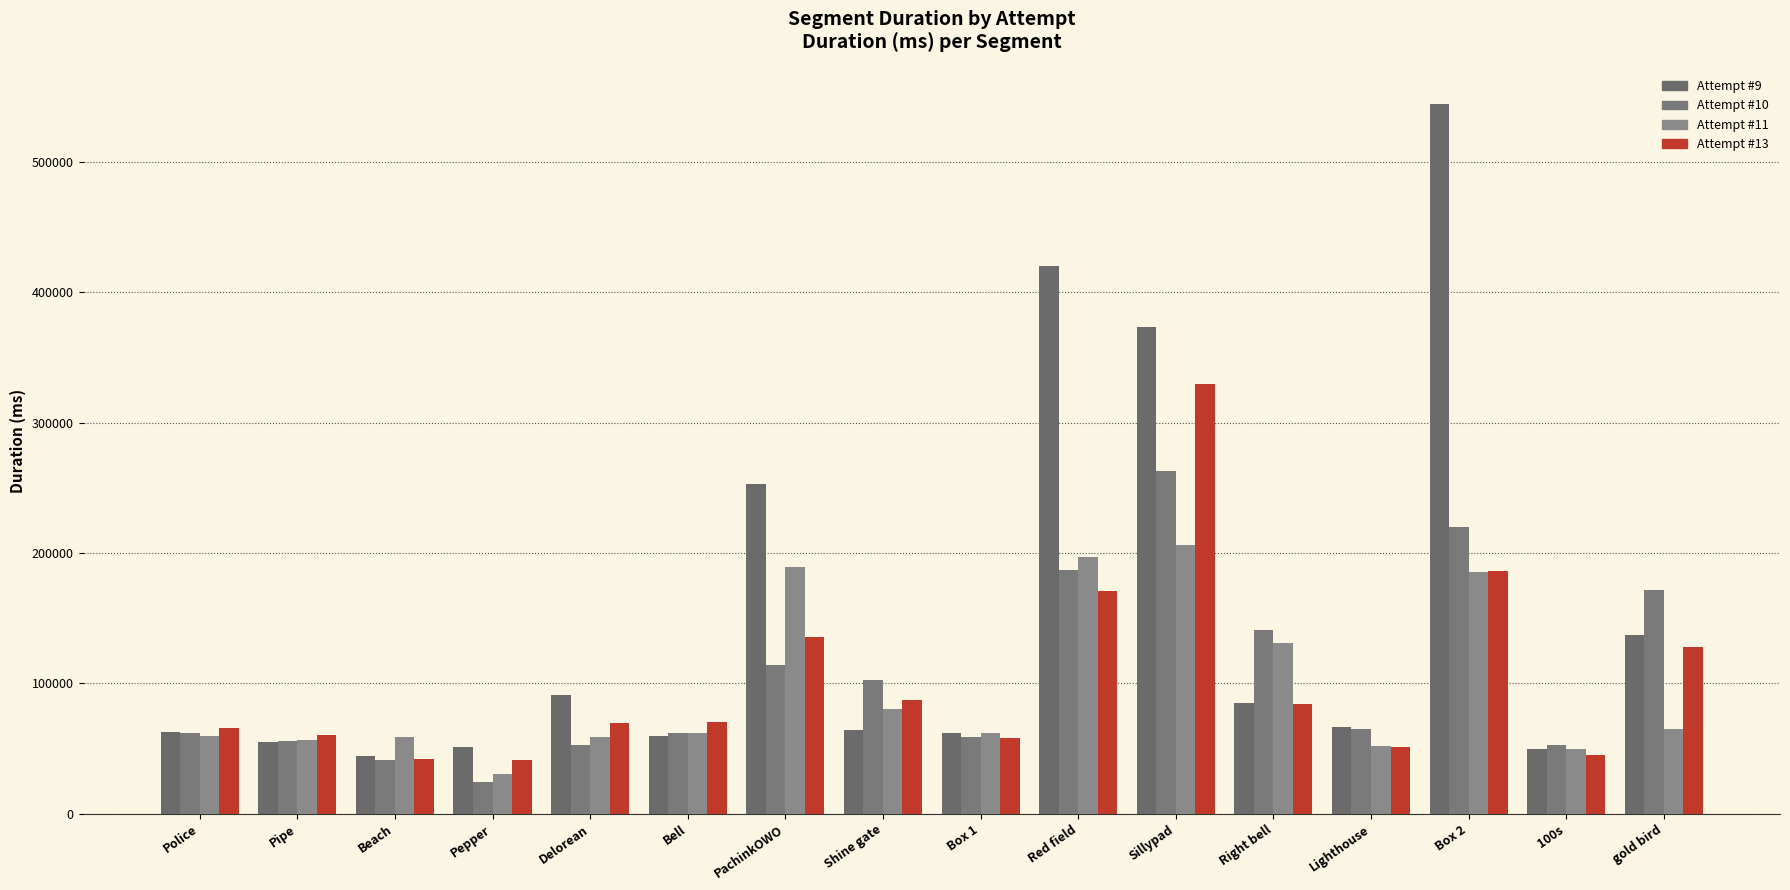

Which series has the largest total across all categories?

Attempt #9